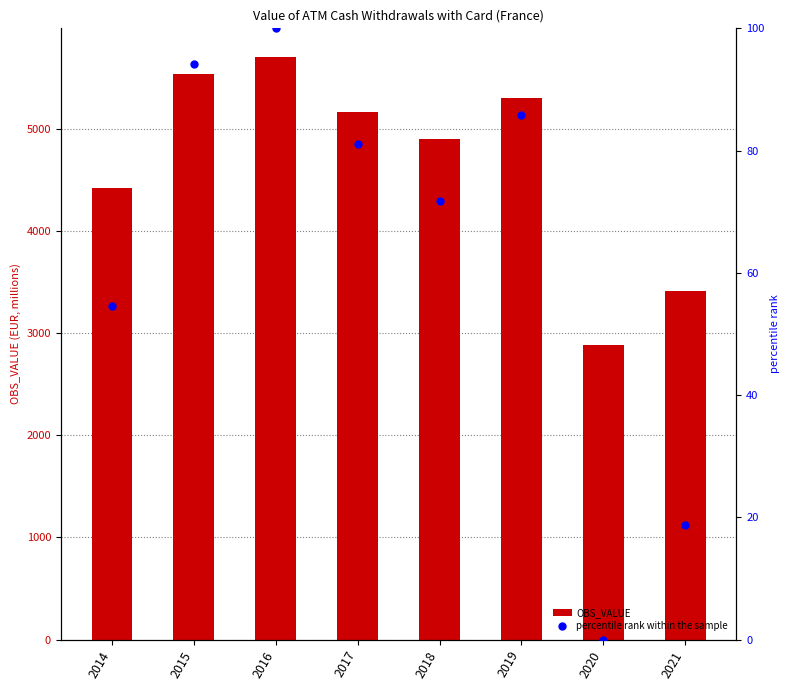

At which category is the sum across all series the highest?

2016